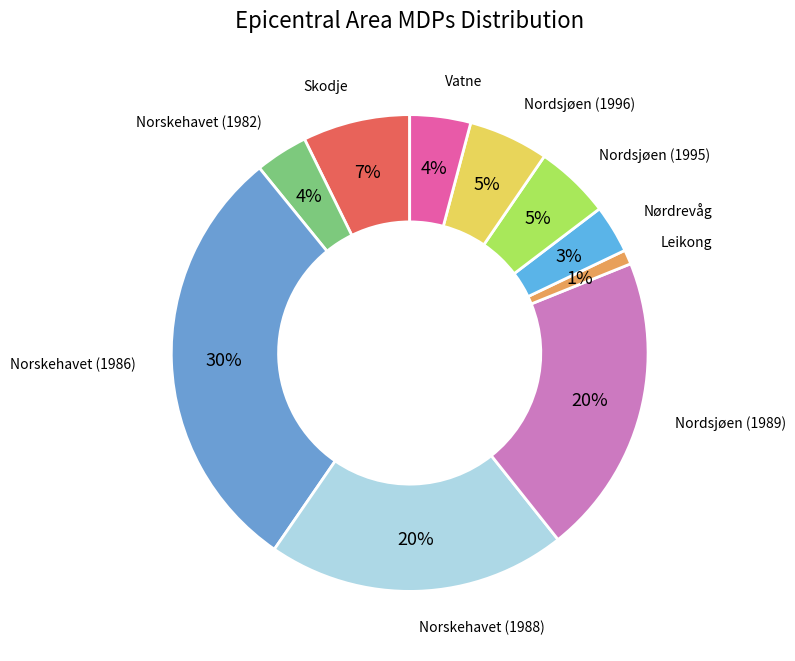

How many segments does this pie chart have?

10